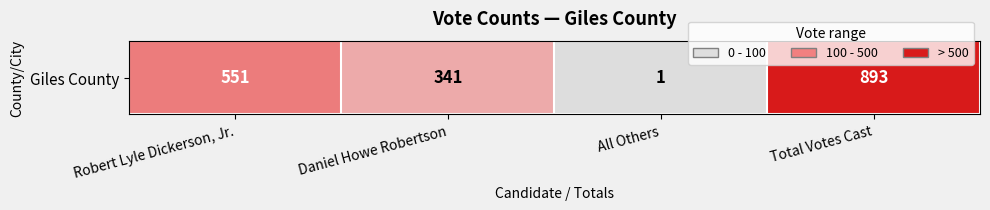

Reading right to left, list all the values displayed in this chart.

893	1	341	551